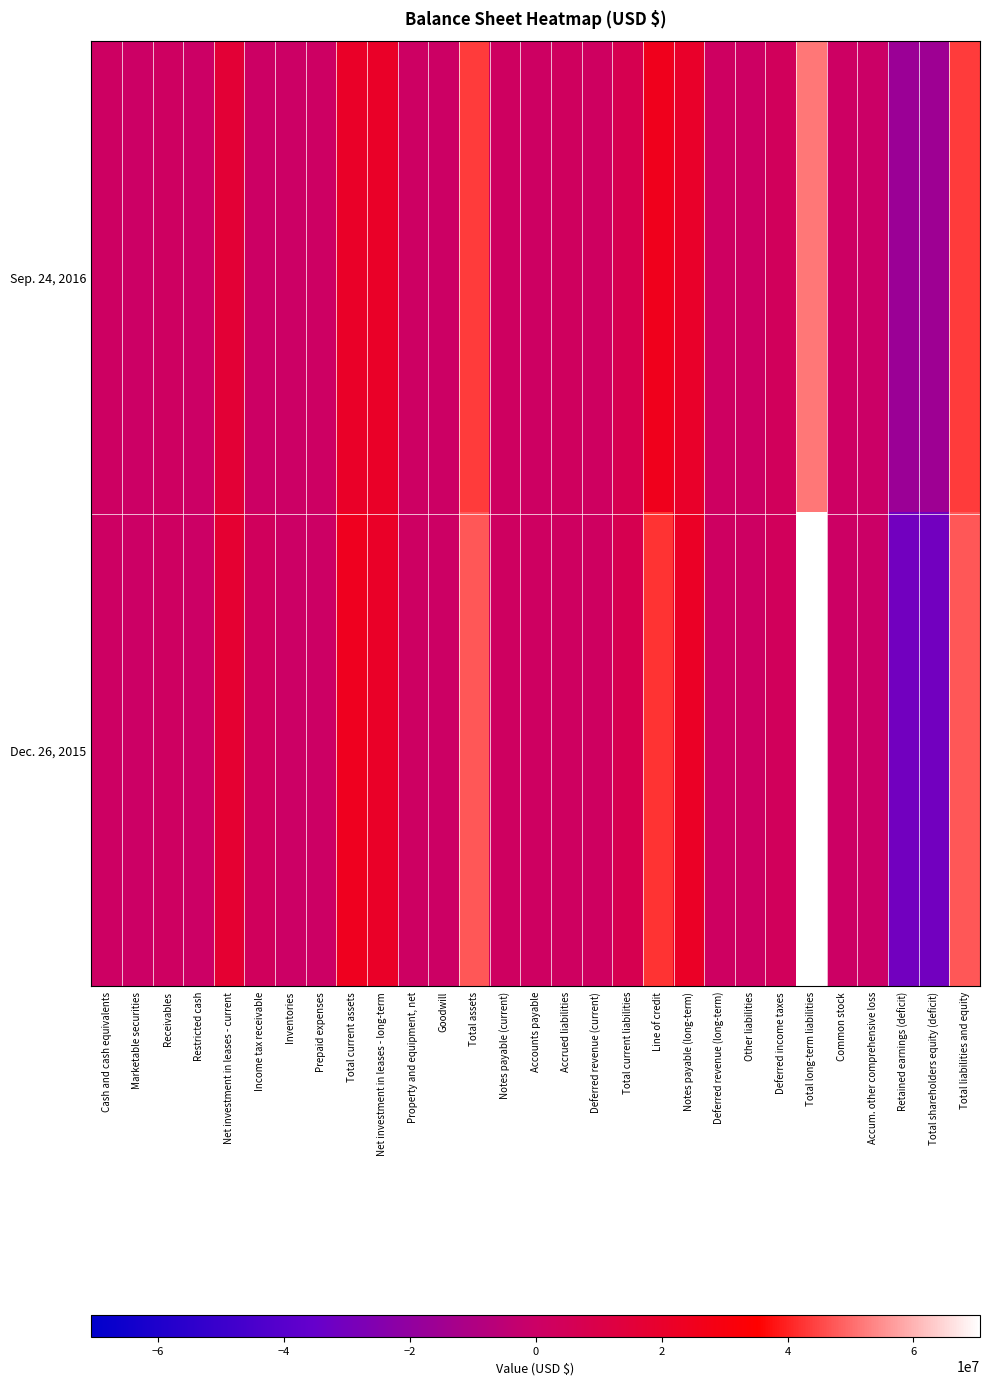

Reading right to left, transcribe all the data shown in this chart.

Sep. 24, 2016: Total liabilities and equity=43495700	Total shareholders equity (deficit)=-15717600	Retained earnings (deficit)=-16569500	Accum. other comprehensive loss=-7300	Common stock=859200	Total long-term liabilities=51788200	Deferred income taxes=3676900	Other liabilities=1036100	Deferred revenue (long-term)=1451200	Notes payable (long-term)=20424000	Line of credit=25200000	Total current liabilities=7425100	Deferred revenue (current)=1671700	Accrued liabilities=2644500	Accounts payable=1118900	Notes payable (current)=1990000	Total assets=43495700	Goodwill=607500	Property and equipment, net=847700	Net investment in leases - long-term=21070300	Total current assets=20970200	Prepaid expenses=921000	Inventories=95600	Income tax receivable=769200	Net investment in leases - current=16264100	Restricted cash=40000	Receivables=1555300	Marketable securities=204100	Cash and cash equivalents=1120900
Dec. 26, 2015: Total liabilities and equity=47406300	Total shareholders equity (deficit)=-30673800	Retained earnings (deficit)=-31047400	Accum. other comprehensive loss=-32900	Common stock=406500	Total long-term liabilities=70569200	Deferred income taxes=3614800	Other liabilities=1216300	Deferred revenue (long-term)=1421600	Notes payable (long-term)=21916500	Line of credit=42400000	Total current liabilities=7510900	Deferred revenue (current)=1963200	Accrued liabilities=1875700	Accounts payable=1643300	Notes payable (current)=1990000	Total assets=47406300	Goodwill=607500	Property and equipment, net=1121500	Net investment in leases - long-term=21246000	Total current assets=24431300	Prepaid expenses=677800	Inventories=45200	Income tax receivable=3290400	Net investment in leases - current=17741500	Restricted cash=25000	Receivables=1416900	Marketable securities=227800	Cash and cash equivalents=1006700